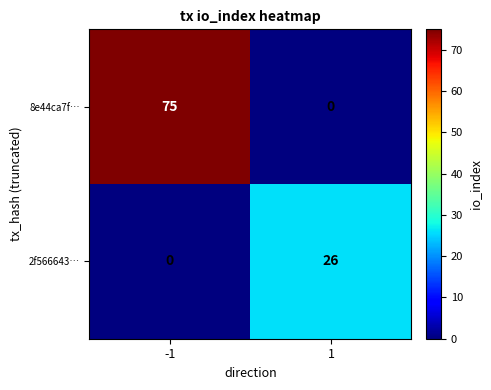

What is the maximum value for 2f566643…?

26